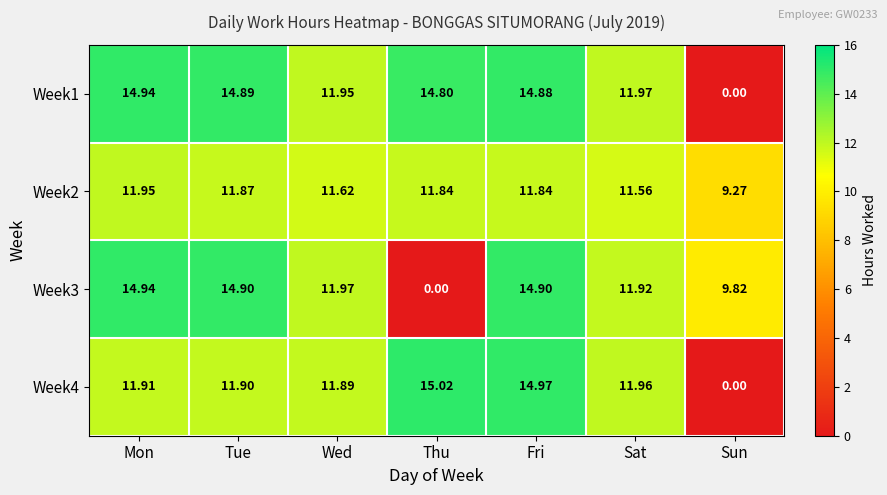

At which category does the chart reach its peak across all series?

Thu